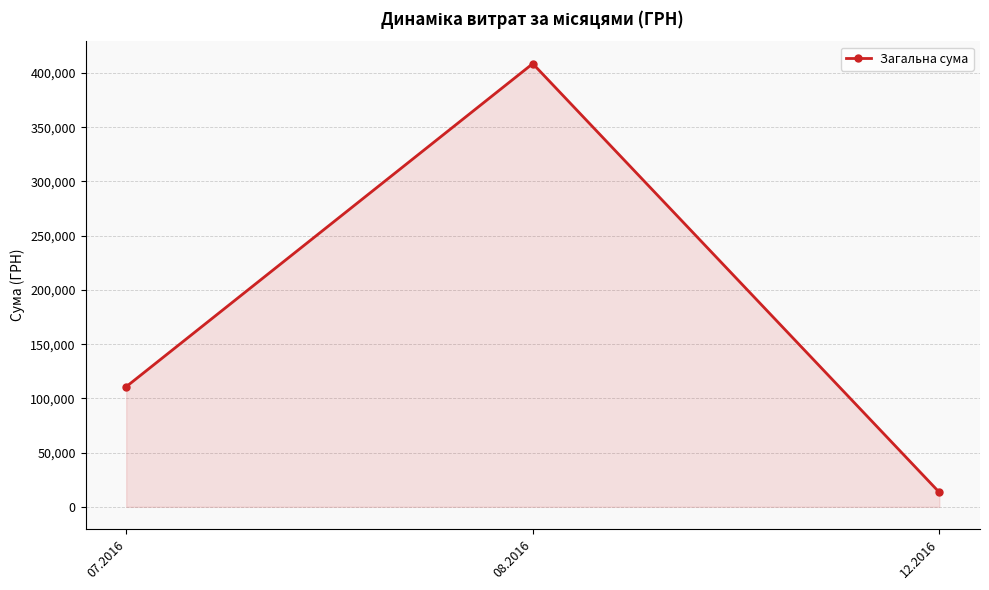

Which category has the lowest value across all series?

12.2016